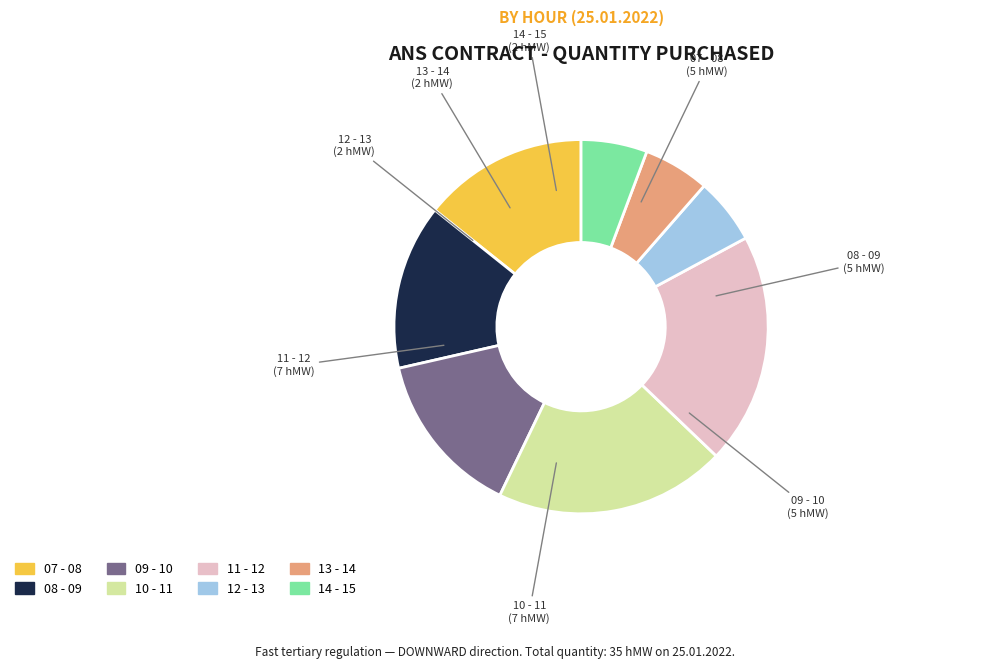

Which has a higher value, 07 - 08 or 10 - 11?

10 - 11